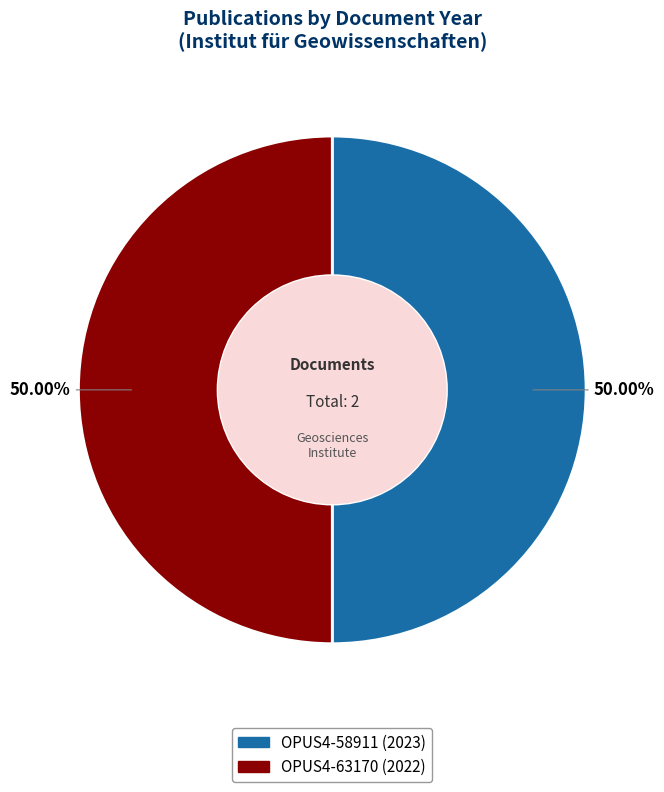

What percentage is NOT represented by OPUS4-58911 (2023)?

50.0%